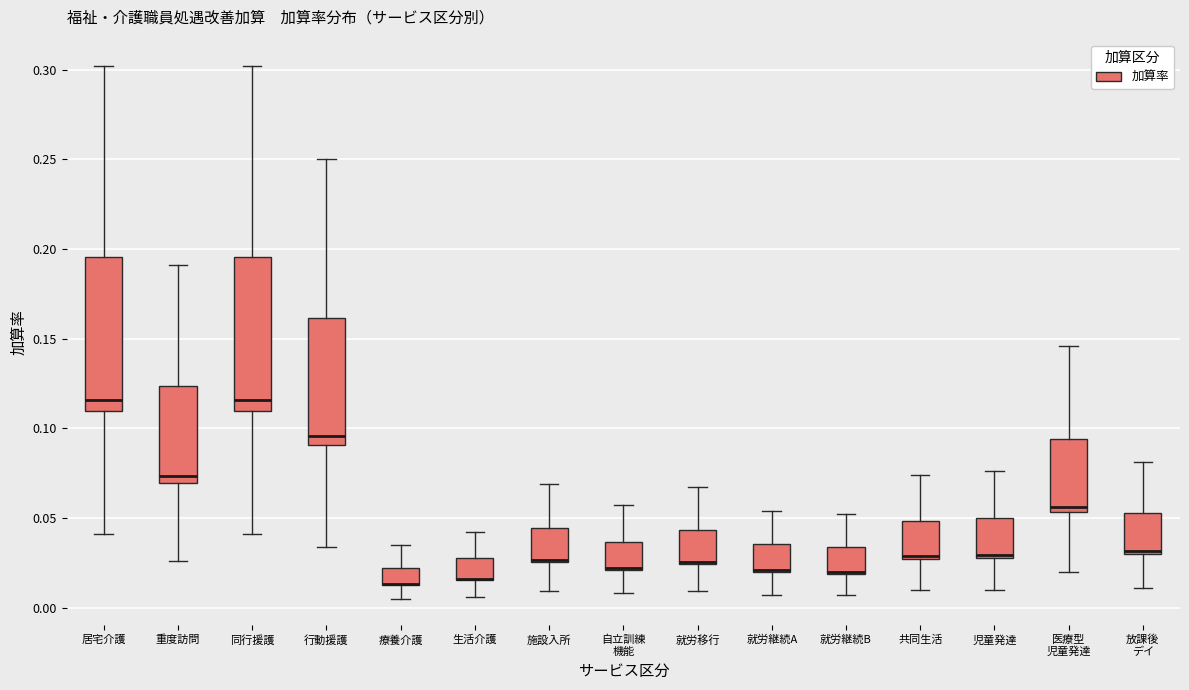

Reading left to right, transcribe this box plot: for each box, give where its median line is, the range the box spans, and where its two whiskers end, as read against the y-axis. The values are not printed on the chart, so give them approximately, as read against the axis.

居宅介護: median 0.115, box 0.110 to 0.195, whiskers 0.040 to 0.300
重度訪問: median 0.075, box 0.070 to 0.125, whiskers 0.025 to 0.190
同行援護: median 0.115, box 0.110 to 0.195, whiskers 0.040 to 0.300
行動援護: median 0.095, box 0.090 to 0.160, whiskers 0.035 to 0.250
療養介護: median 0.015 (drawn on the box's lower edge), box 0.015 to 0.020, whiskers 0.005 to 0.035
生活介護: median 0.015 (drawn on the box's lower edge), box 0.015 to 0.030, whiskers 0.005 to 0.040
施設入所: median 0.025, box 0.025 to 0.045, whiskers 0.010 to 0.070
自立訓練 機能: median 0.020 (drawn on the box's lower edge), box 0.020 to 0.035, whiskers 0.010 to 0.055
就労移行: median 0.025, box 0.025 to 0.045, whiskers 0.010 to 0.065
就労継続A: median 0.020 (drawn on the box's lower edge), box 0.020 to 0.035, whiskers 0.005 to 0.055
就労継続B: median 0.020 (drawn on the box's lower edge), box 0.020 to 0.035, whiskers 0.005 to 0.050
共同生活: median 0.030, box 0.025 to 0.050, whiskers 0.010 to 0.075
児童発達: median 0.030 (just above the box's lower edge), box 0.030 to 0.050, whiskers 0.010 to 0.075
医療型 児童発達: median 0.055 (just above the box's lower edge), box 0.055 to 0.095, whiskers 0.020 to 0.145
放課後 デイ: median 0.030 (just above the box's lower edge), box 0.030 to 0.055, whiskers 0.010 to 0.080